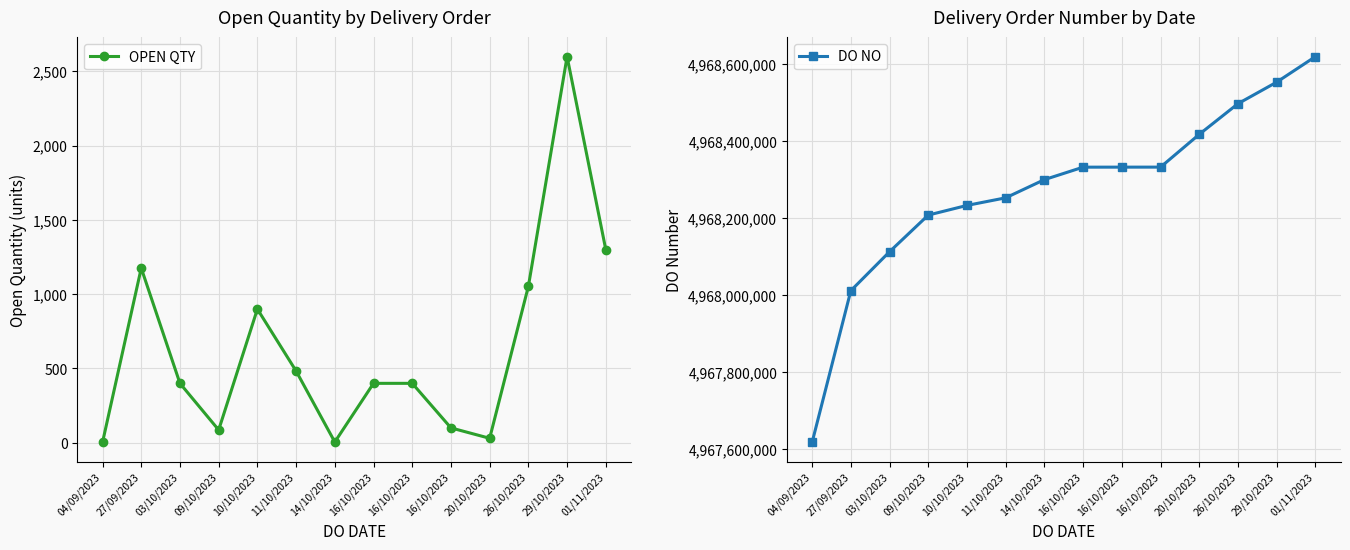

The OPEN QTY series shows 122 at 16/10/2023. True or false?

False